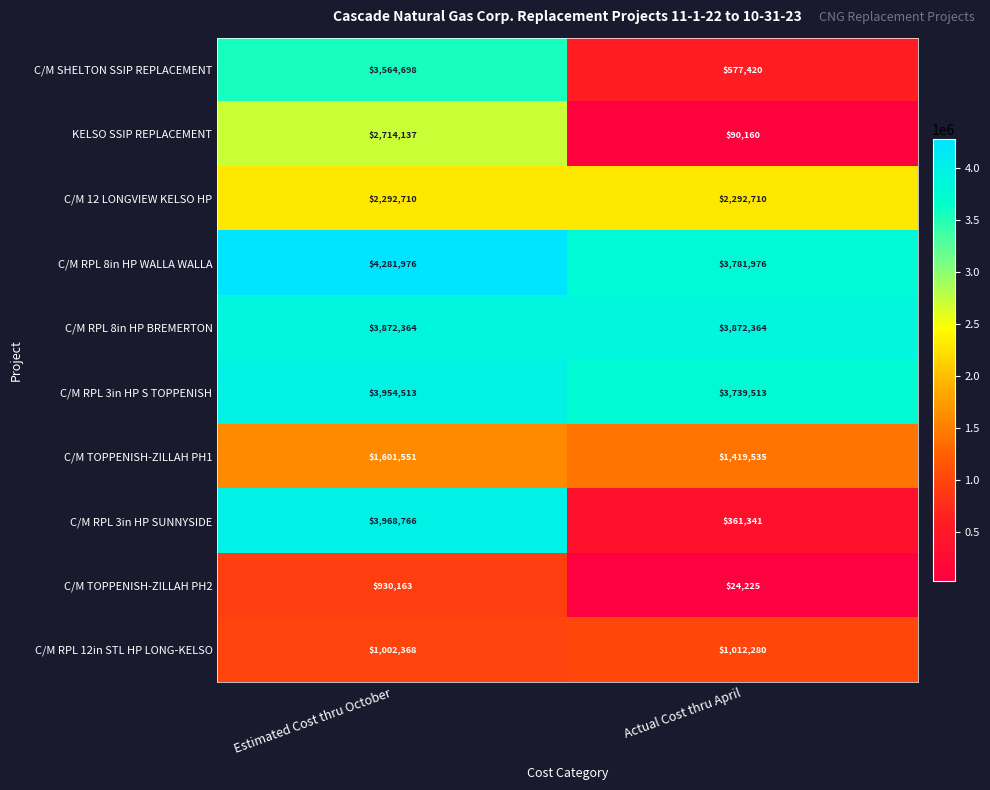

Rank the series by their maximum value, from lowest to highest.

C/M TOPPENISH-ZILLAH PH2, C/M RPL 12in STL HP LONG-KELSO, C/M TOPPENISH-ZILLAH PH1, C/M 12 LONGVIEW KELSO HP, KELSO SSIP REPLACEMENT, C/M SHELTON SSIP REPLACEMENT, C/M RPL 8in HP BREMERTON, C/M RPL 3in HP S TOPPENISH, C/M RPL 3in HP SUNNYSIDE, C/M RPL 8in HP WALLA WALLA